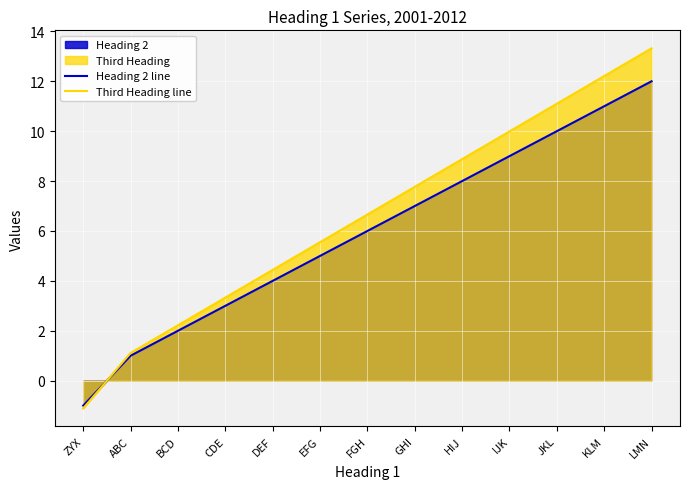

What is the label of the 9th point from the right?

DEF